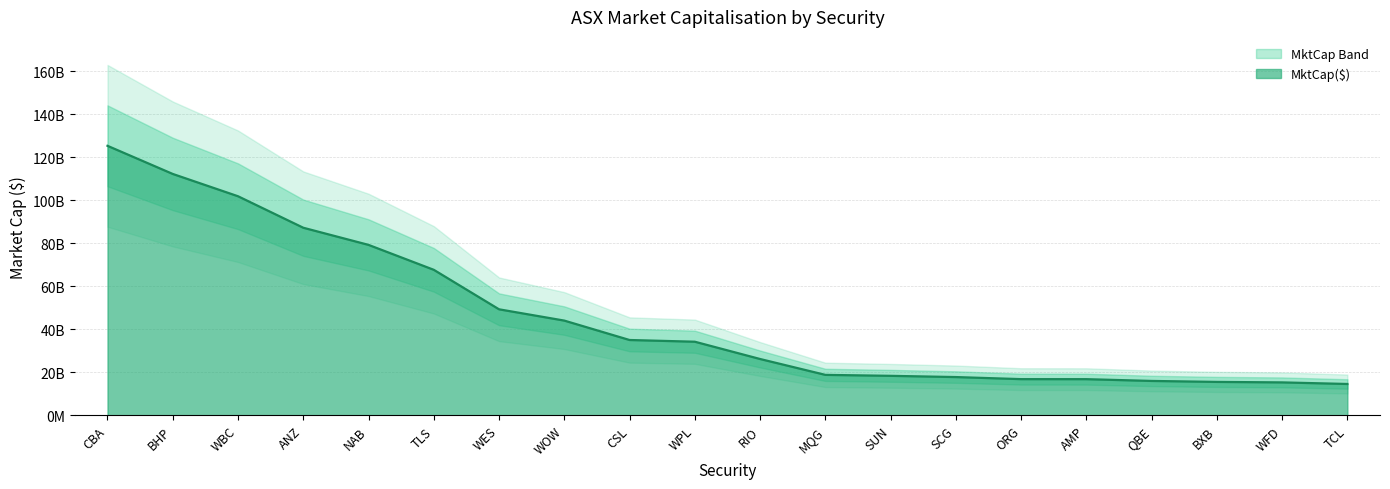

Rank the categories by value from highest to lowest.

CBA, BHP, WBC, ANZ, NAB, TLS, WES, WOW, CSL, WPL, RIO, MQG, SUN, SCG, ORG, AMP, QBE, BXB, WFD, TCL